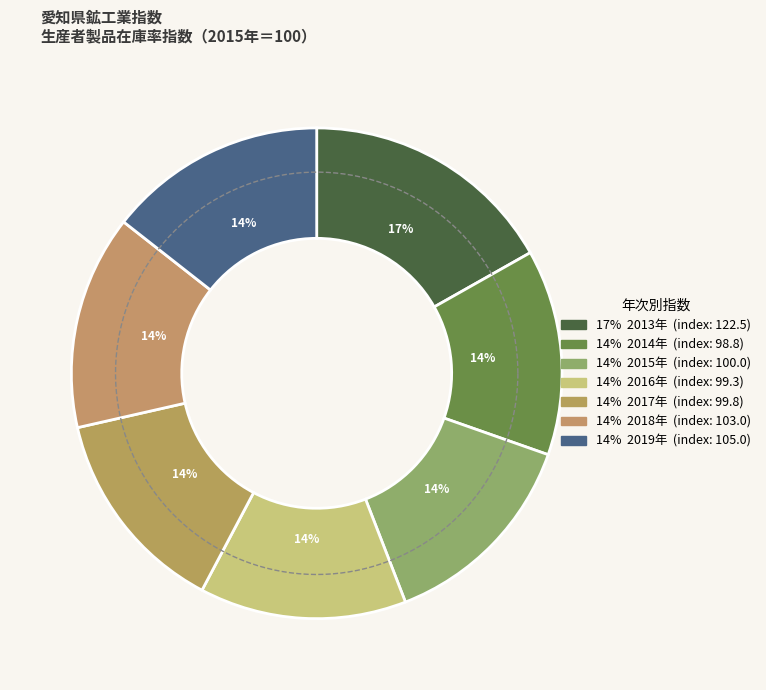

What percentage is the 2013年 slice, to the nearest percent?

17%